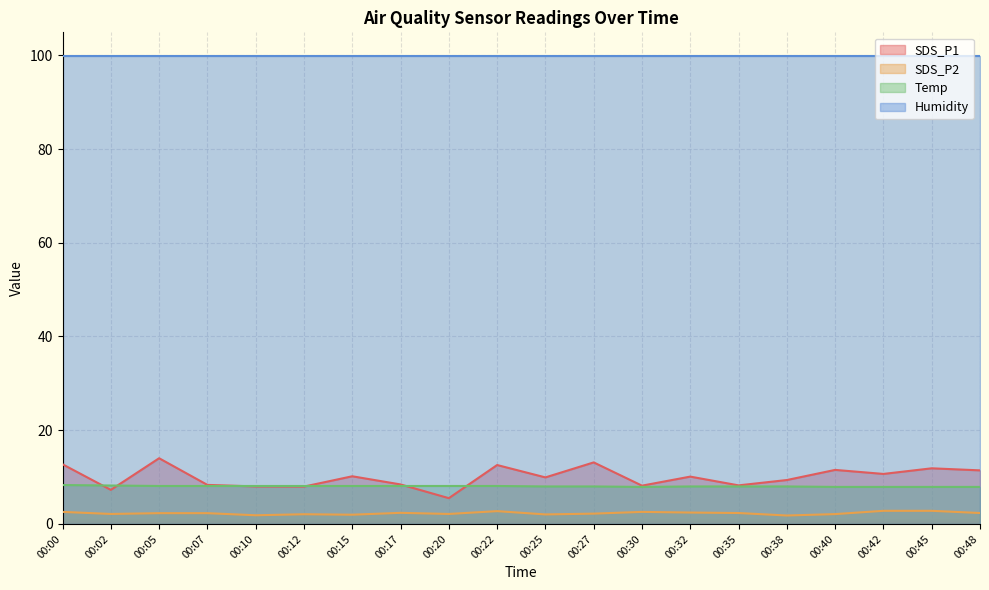

True or false: Temp and SDS_P2 intersect in this chart.

False